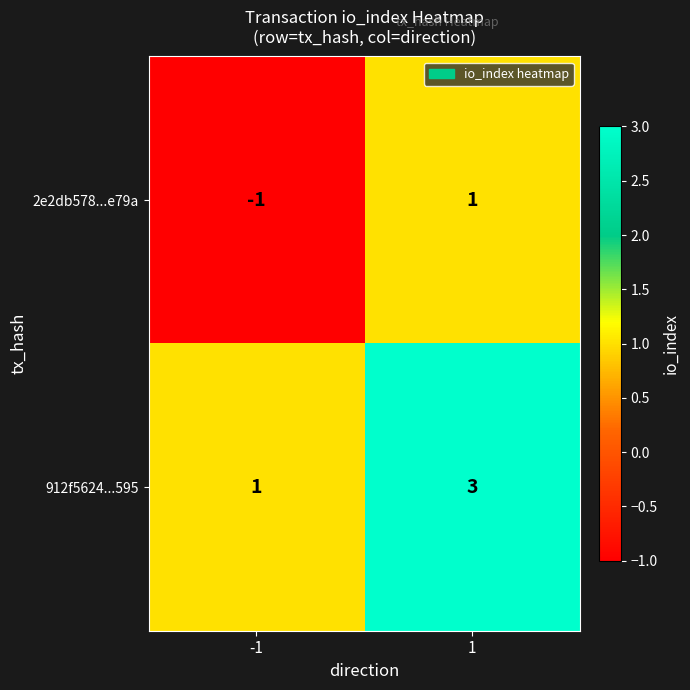

Reading right to left, what are all the values shown in this chart?

2e2db578...e79a: 1=1	-1=-1
912f5624...595: 1=3	-1=1